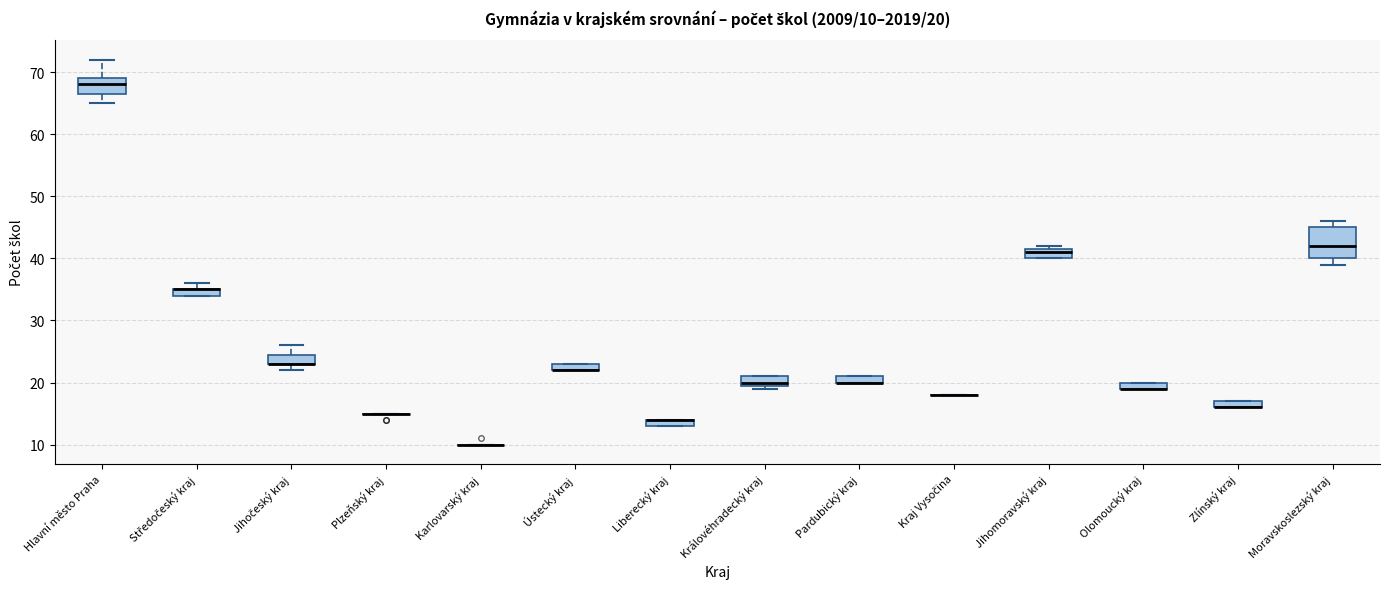

Which box is the tallest, from its lower edge to its upper edge?

Moravskoslezský kraj